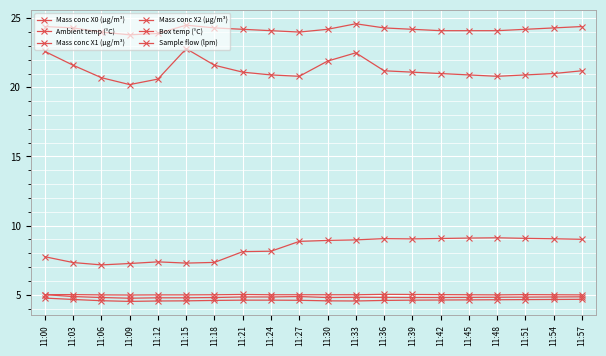

What is the sum of all Box temp (°C) values?

484.0